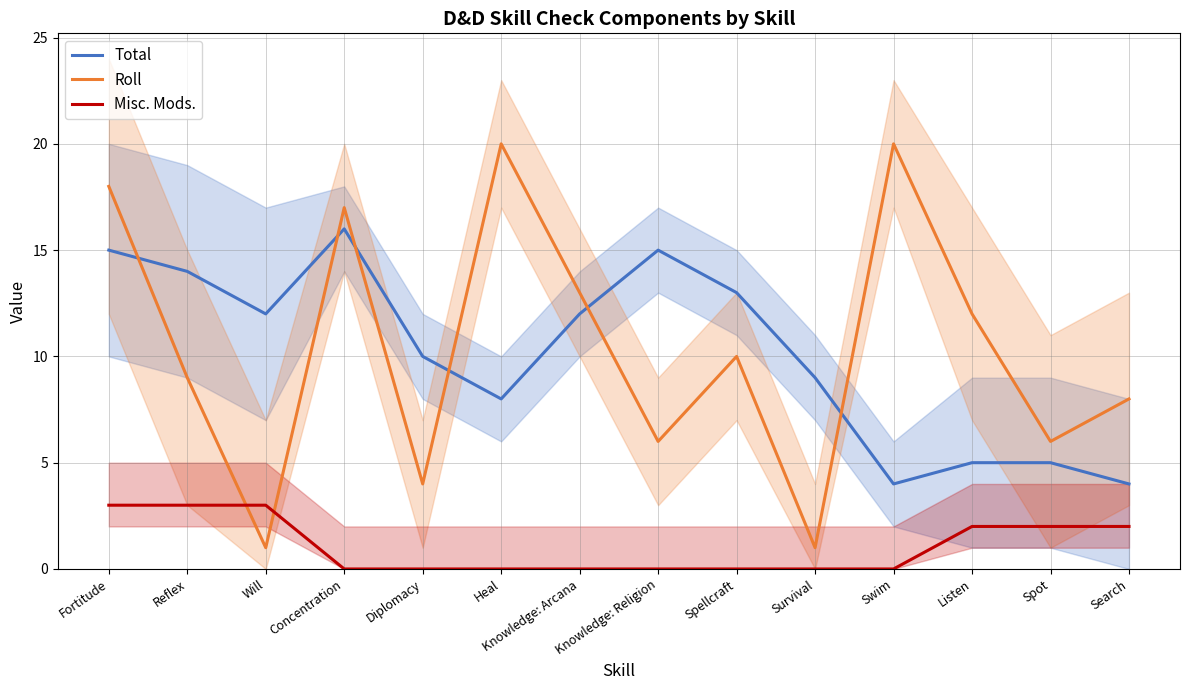

What is the difference between the second highest and second lowest values in the Roll series?

19